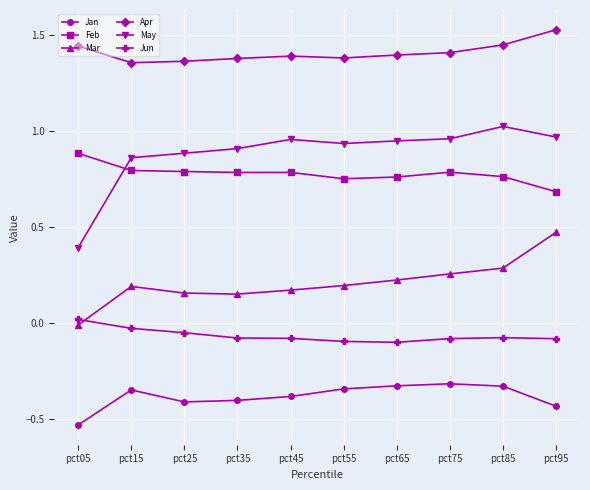

How many lines are shown in the chart?

6